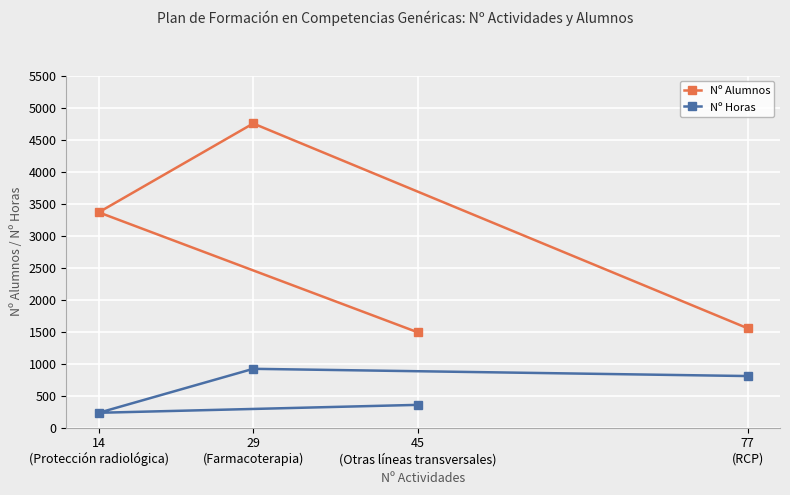

What is the total value across all series at 45
(Otras líneas transversales)?

1842